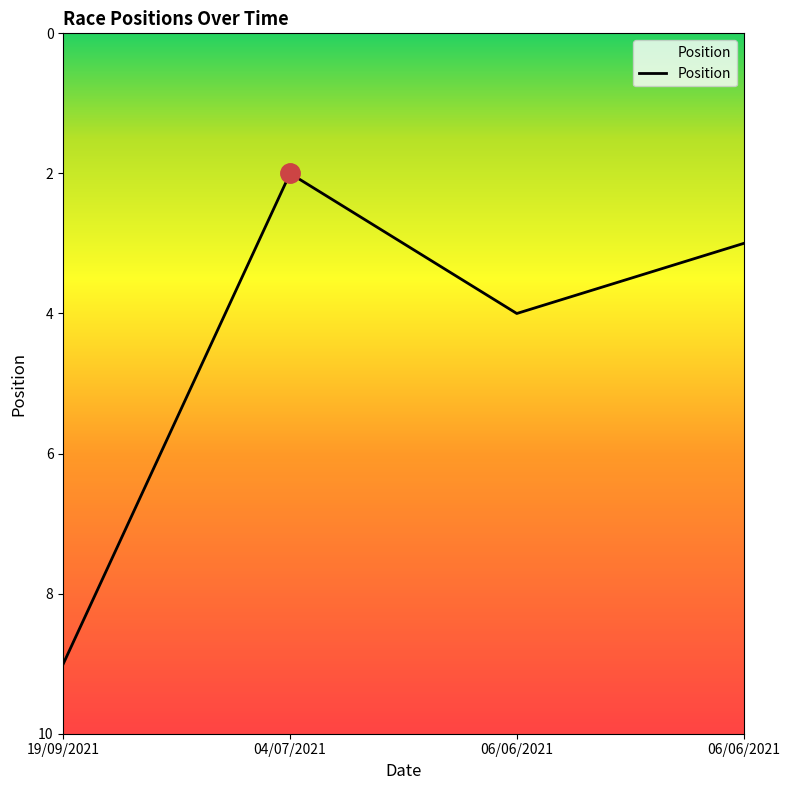

What is the smallest value displayed?

2